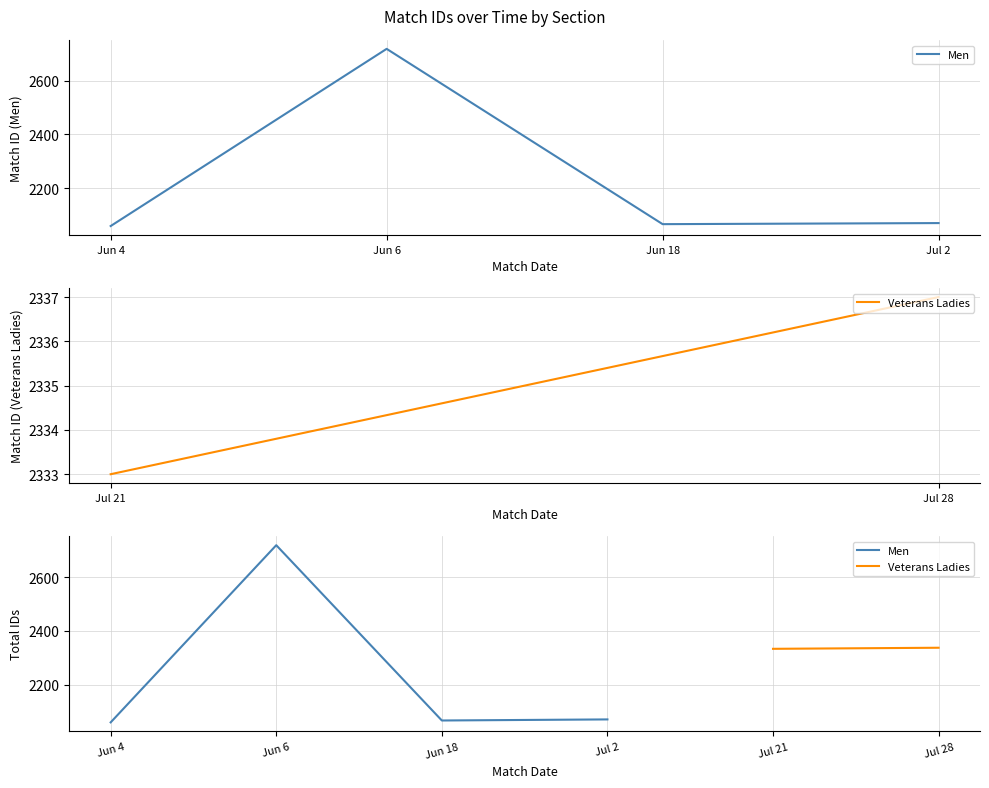

How many data points are less than 2070?

2